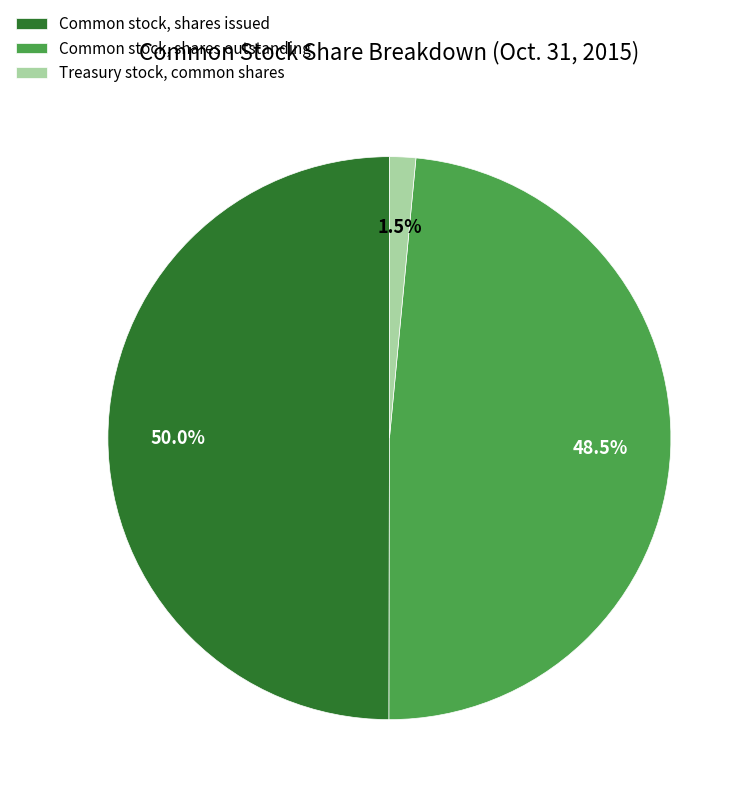

Which category has the biggest portion of the pie?

Common stock, shares issued